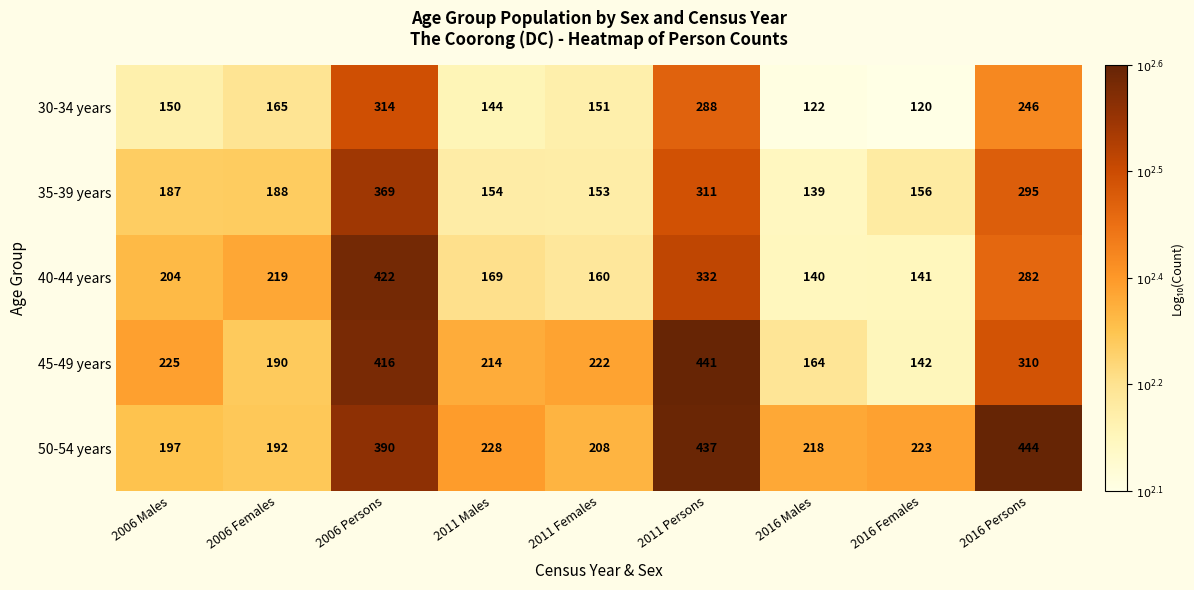

The 35-39 years series shows 262 at 2011 Females. True or false?

False